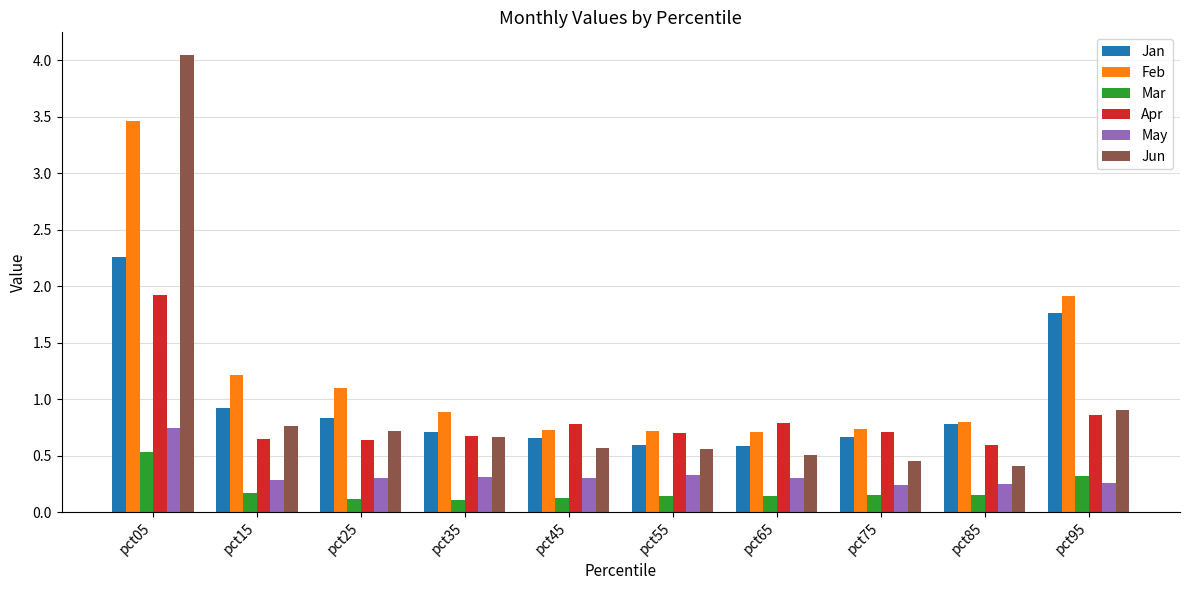

At pct15, list the series in order from largest to smallest.

Feb, Jan, Jun, Apr, May, Mar